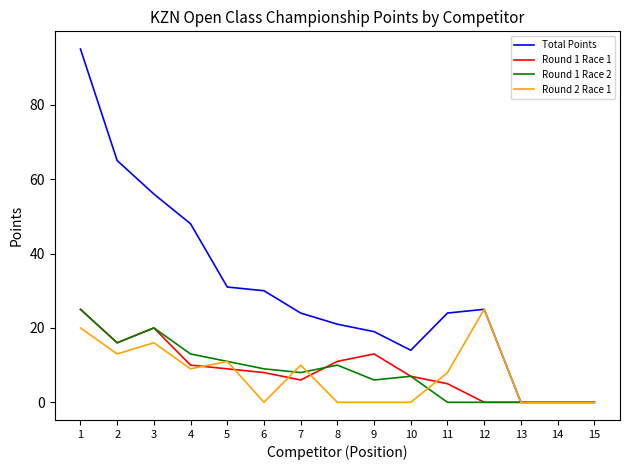

Which series has the largest total across all categories?

Total Points